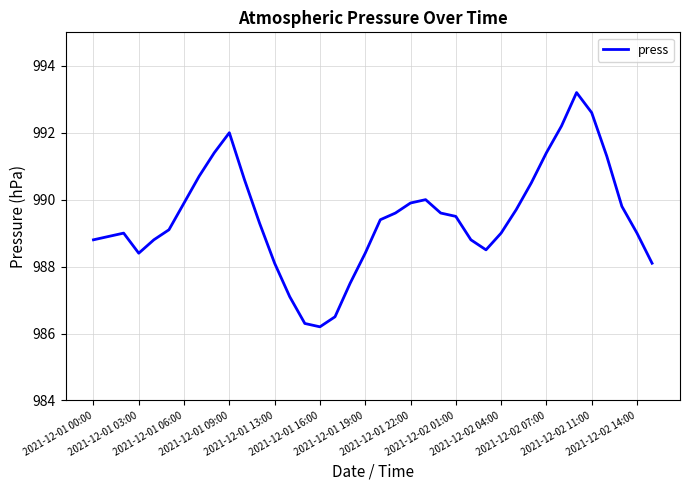

What is the difference between the maximum and minimum values?

7.0